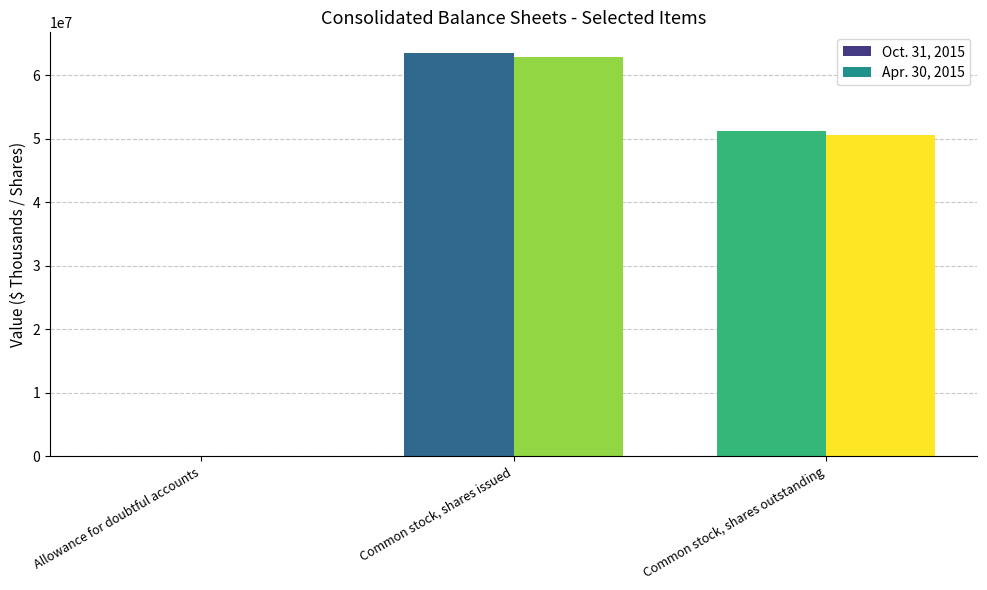

Count the Oct. 31, 2015 values in the range 11291 to 63586000.

3